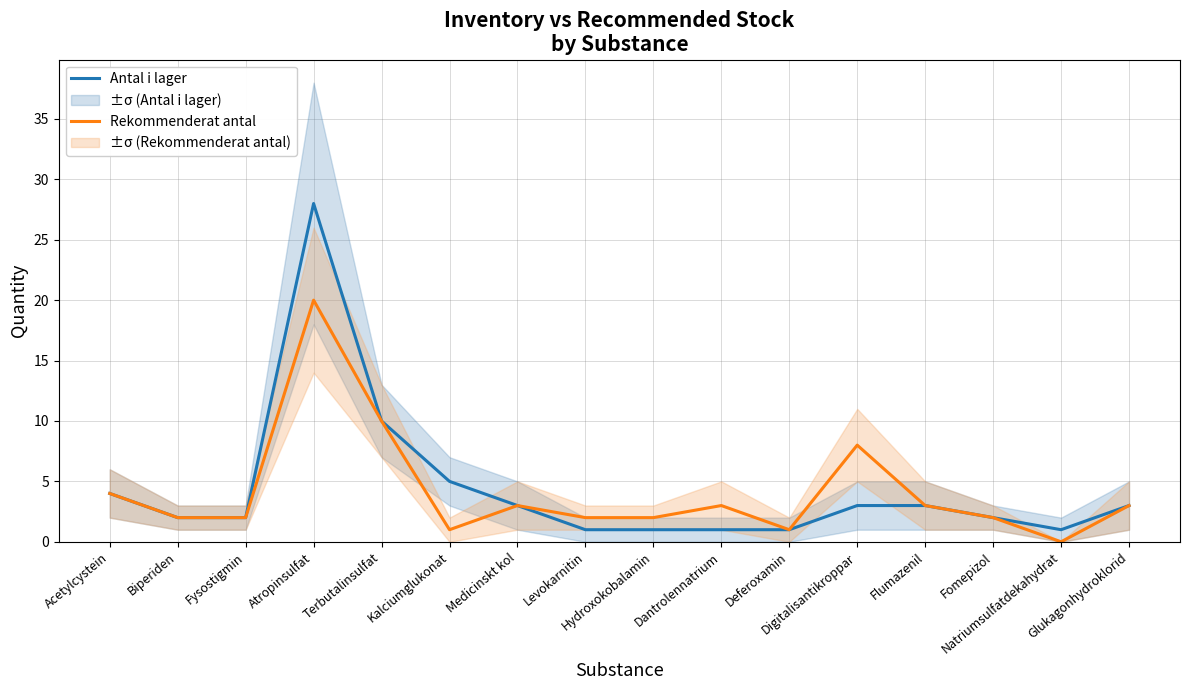

True or false: Antal i lager and Rekommenderat antal cross at least once.

False